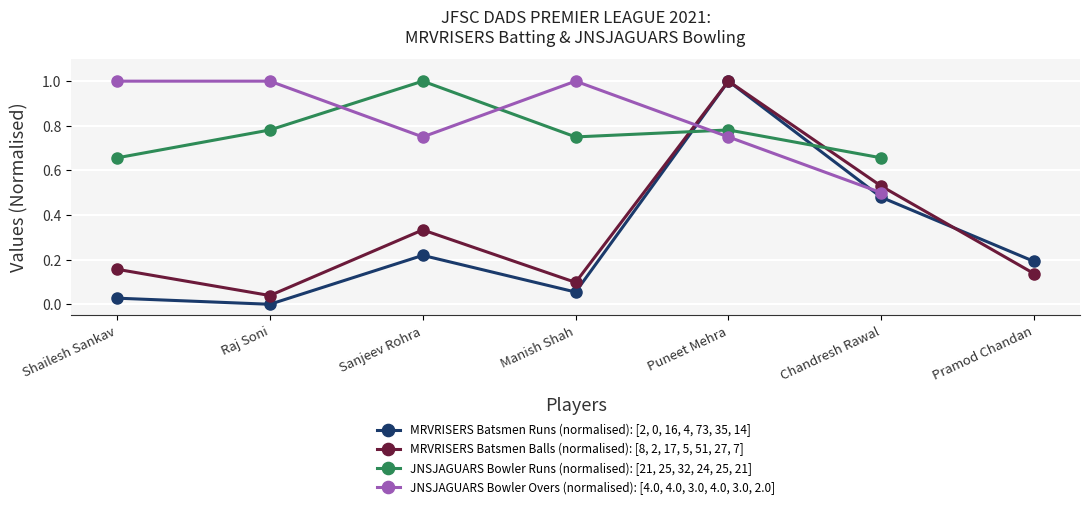

At which label does JNSJAGUARS Bowler Runs (normalised): [21, 25, 32, 24, 25, 21] reach its minimum?

Shailesh Sankav